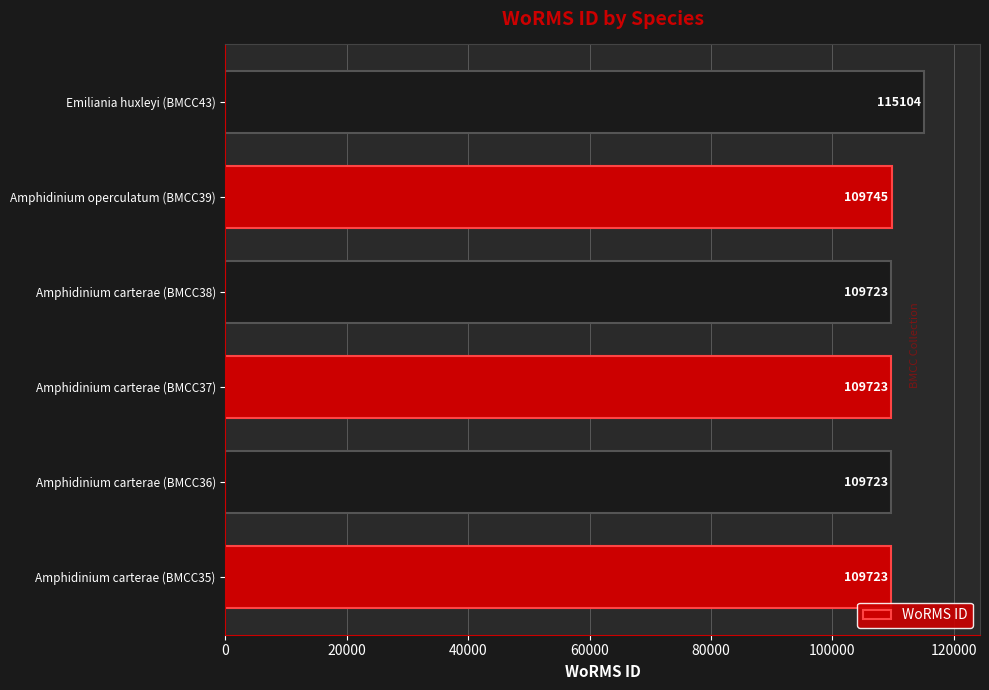

Reading bottom to top, what are all the values shown in this chart?

109723	109723	109723	109723	109745	115104